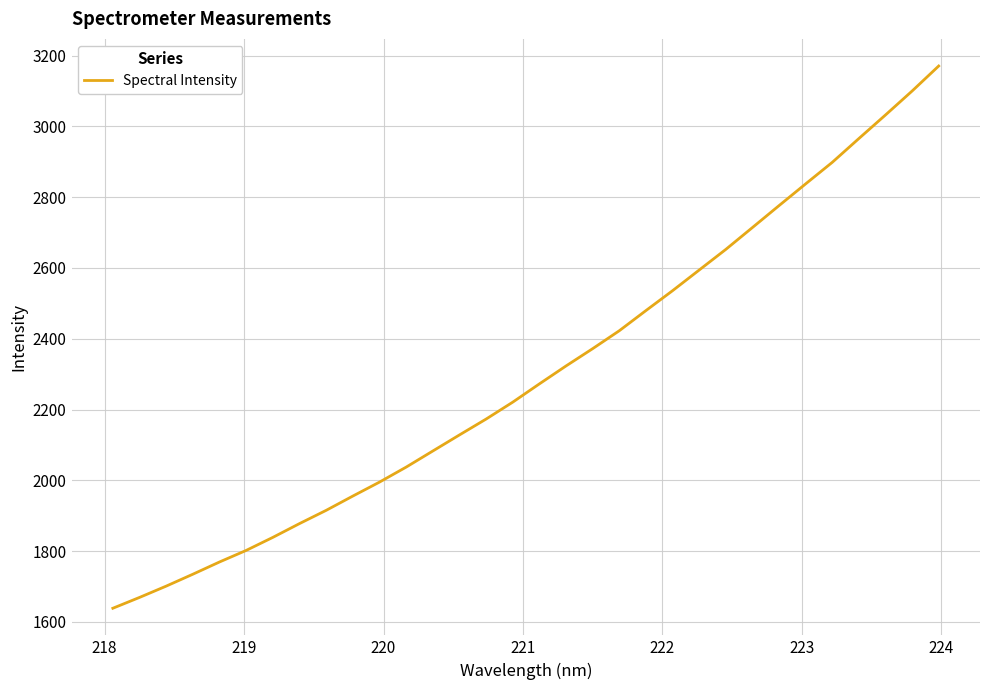

True or false: there are more than 1 points higher than both neighbors.

False